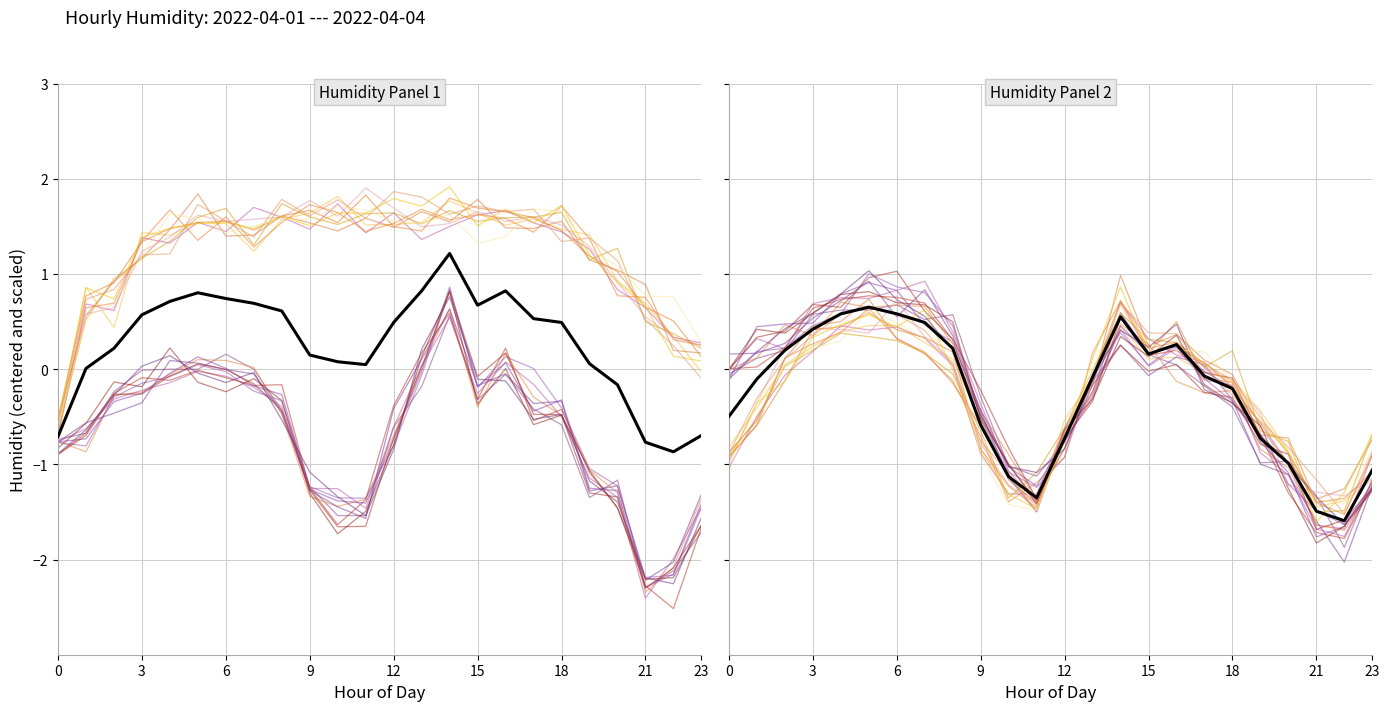

After their last crossing, which series has the higher values: 2022-04-04 or 2022-04-01?

2022-04-04